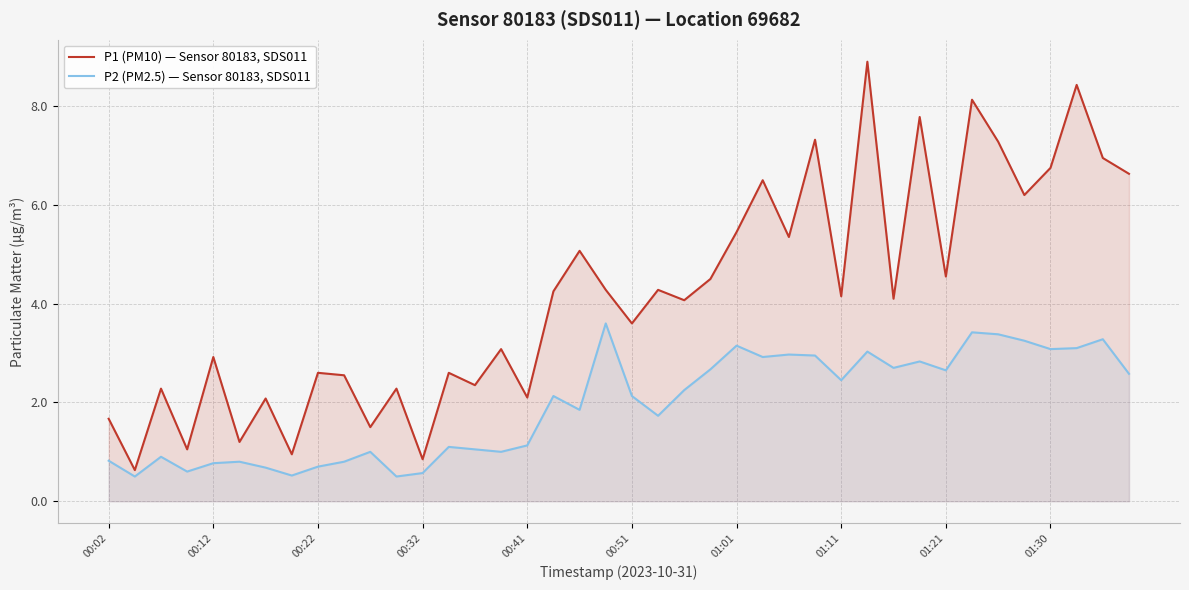

What is the value of the P1 (PM10) — Sensor 80183, SDS011 point at the 30th from the left?

8.9